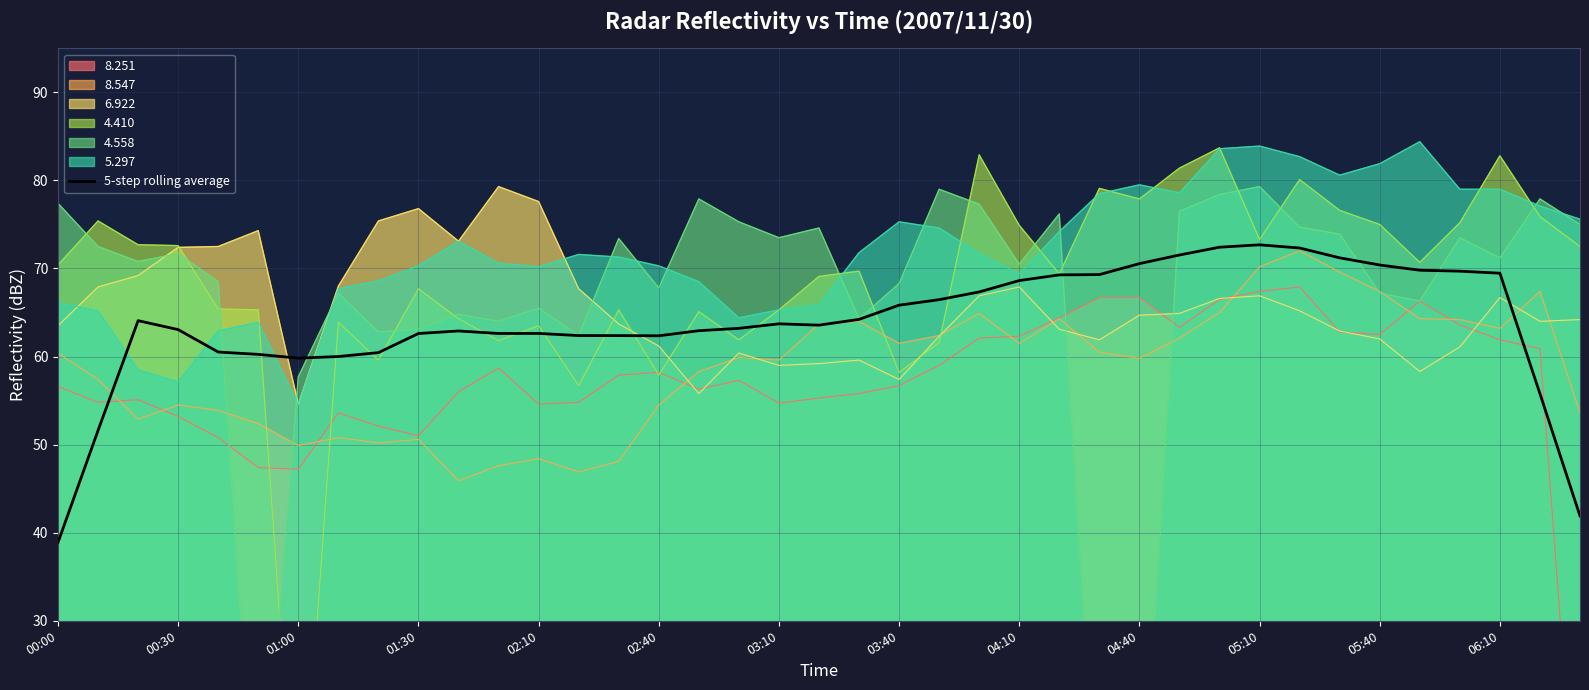

What is the difference between the second highest and second lowest values?

30.5